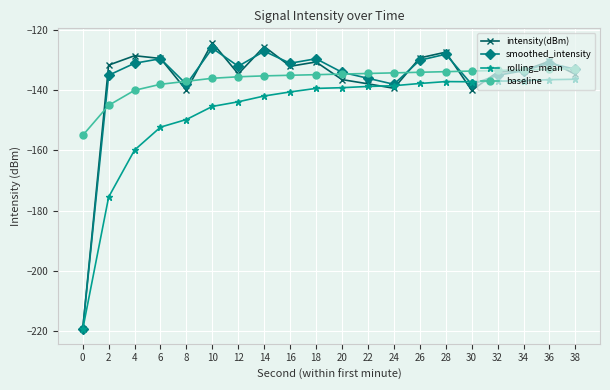

Which series has the largest range (max minus min)?

intensity(dBm)